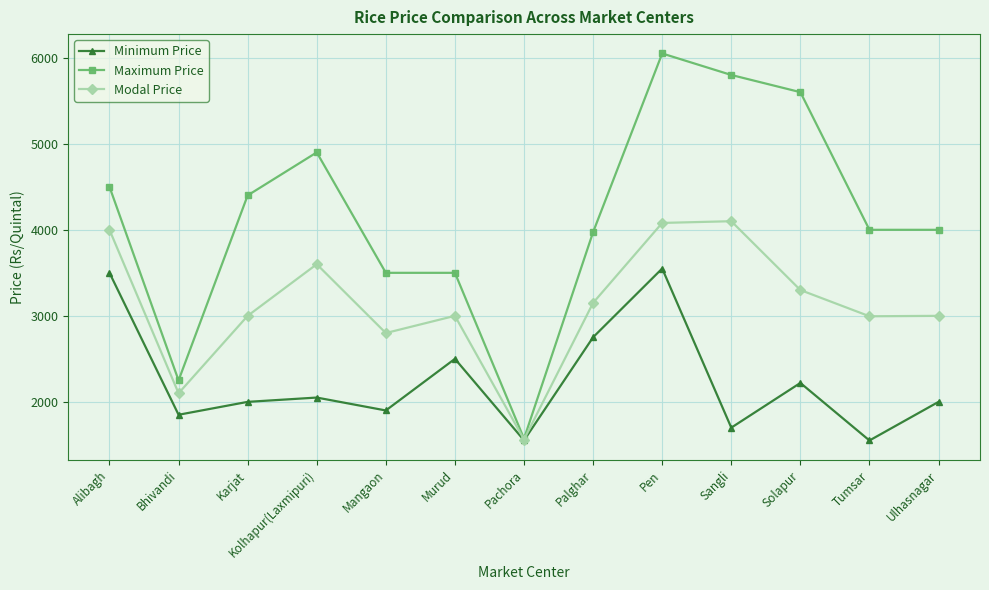

What are all the series names shown in the legend?

Minimum Price, Maximum Price, Modal Price